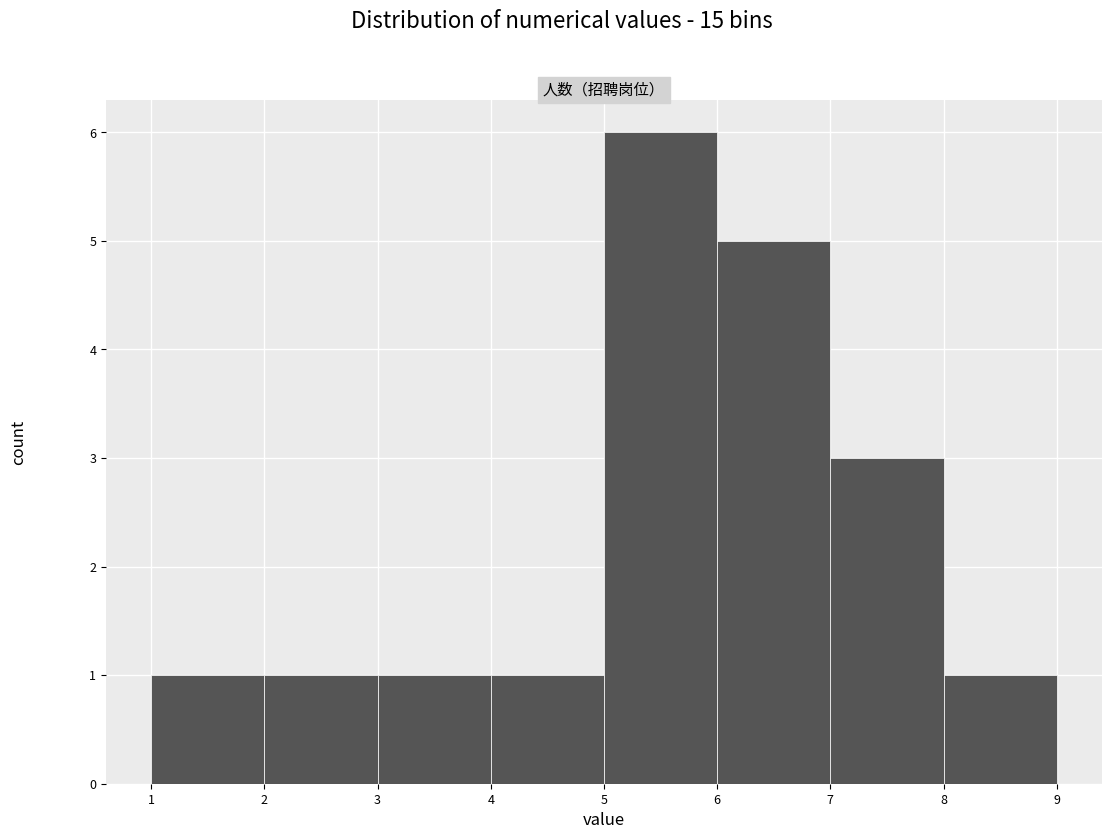

Reading left to right, transcribe this chart: for each bar, give the range it covers on the x-axis and its height. The values are not printed on the chart, so give them approximately, as read against the axis.

1 to 2: 1
2 to 3: 1
3 to 4: 1
4 to 5: 1
5 to 6: 6
6 to 7: 5
7 to 8: 3
8 to 9: 1